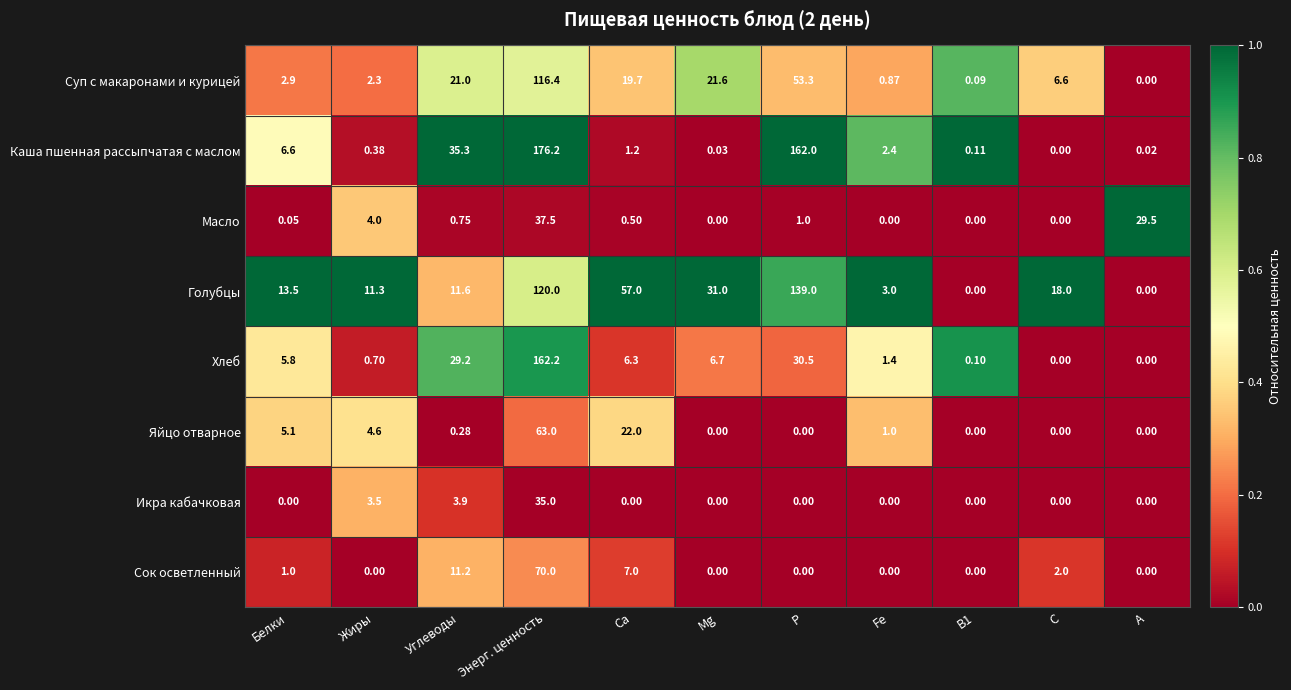

Where is Сок осветленный nearest to the value 35?

Углеводы